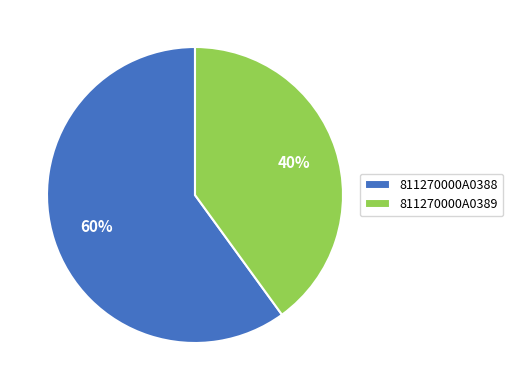

Does any single category account for the majority?

Yes